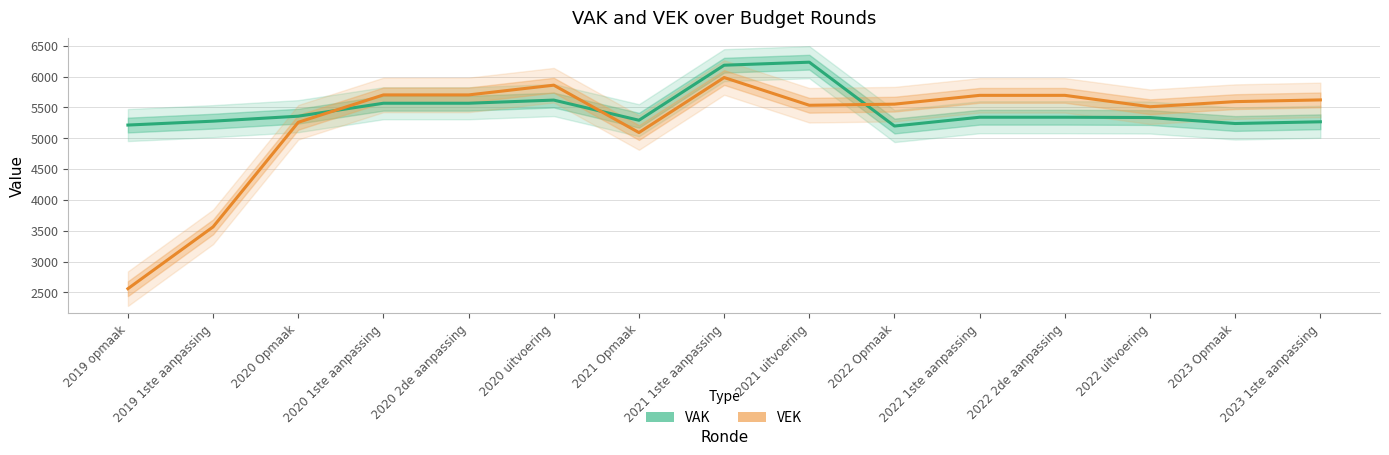

The VAK series shows 8088 at 2020 2de aanpassing. True or false?

False